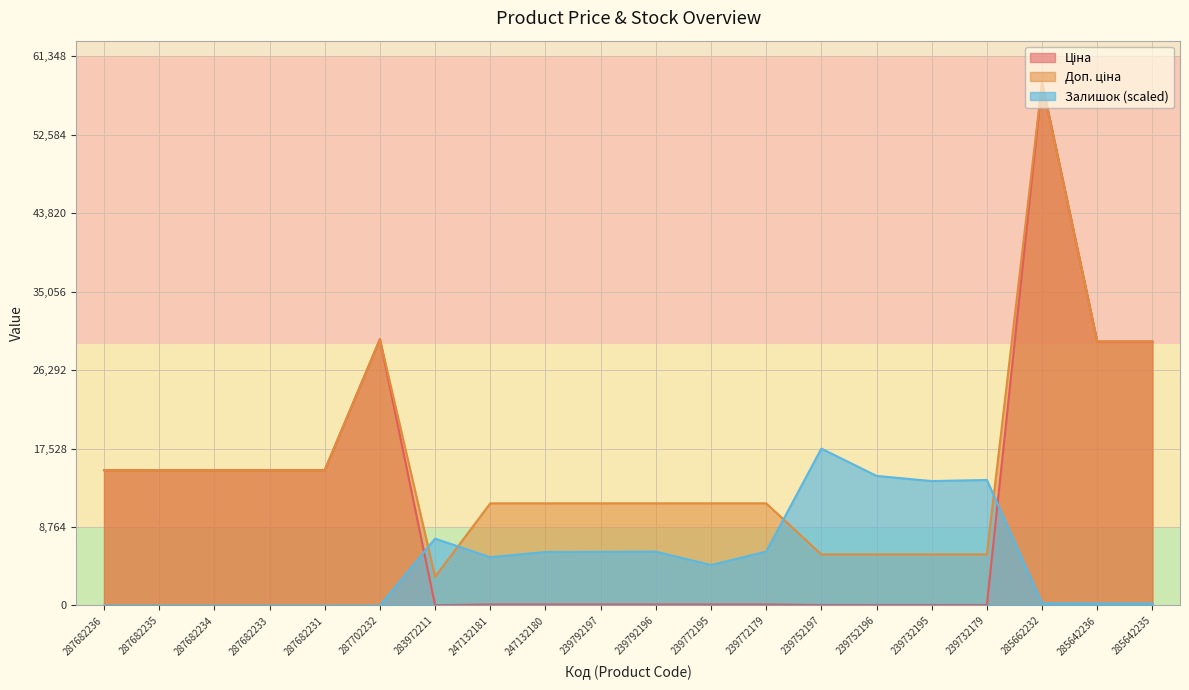

What is the maximum value shown in the chart?

58426.5